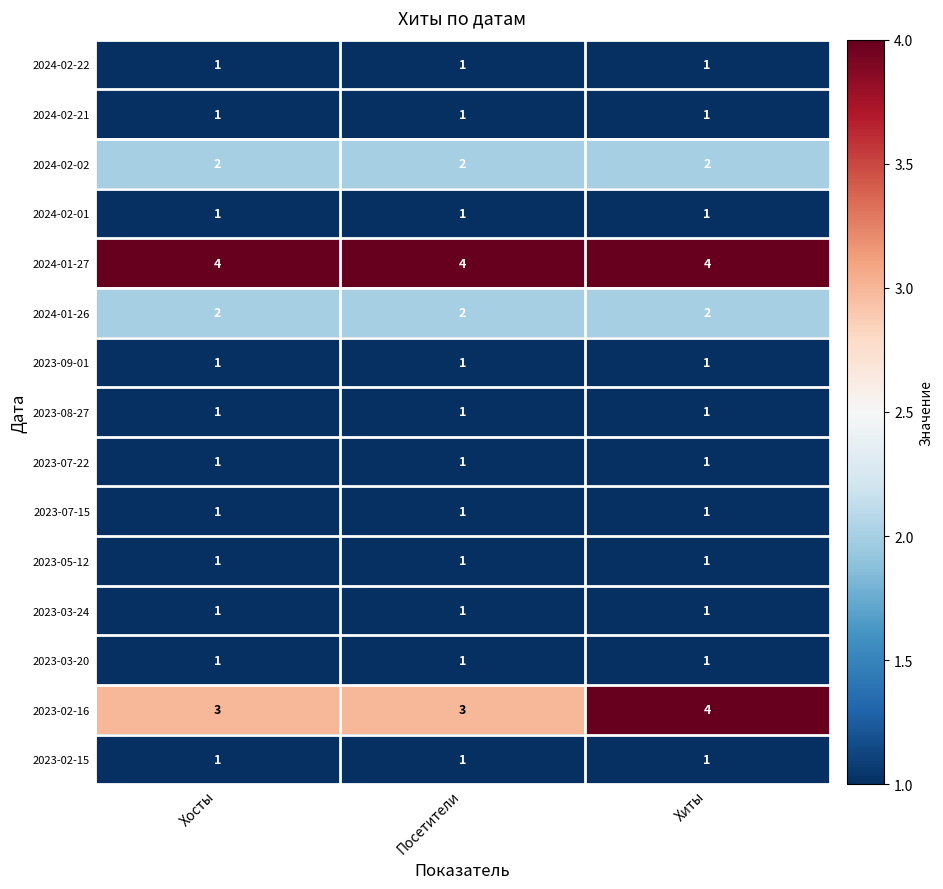

What is the total value across all series at Хосты?

22